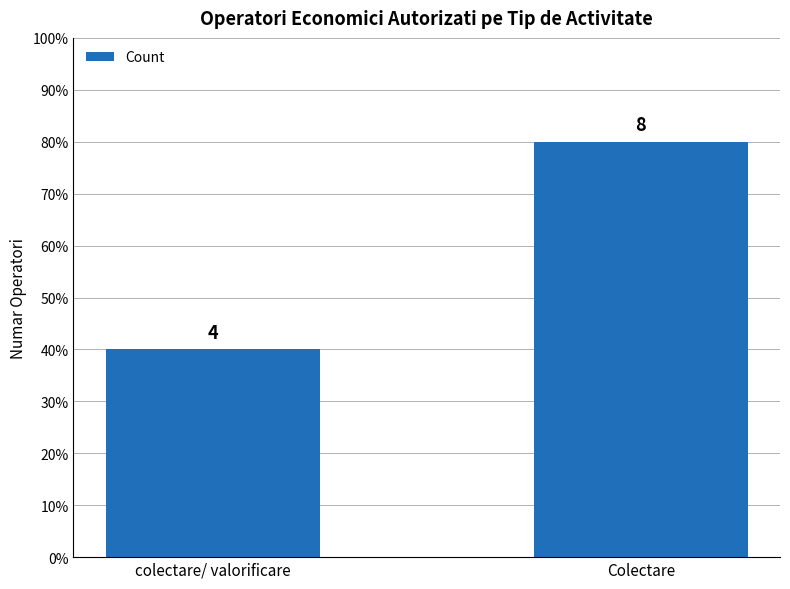

What is the label of the 1st bar from the right?

Colectare